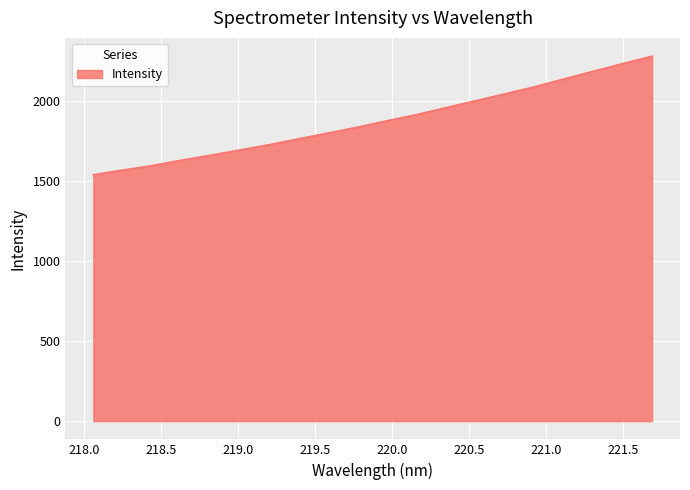

What is the greatest value displayed?

2277.7